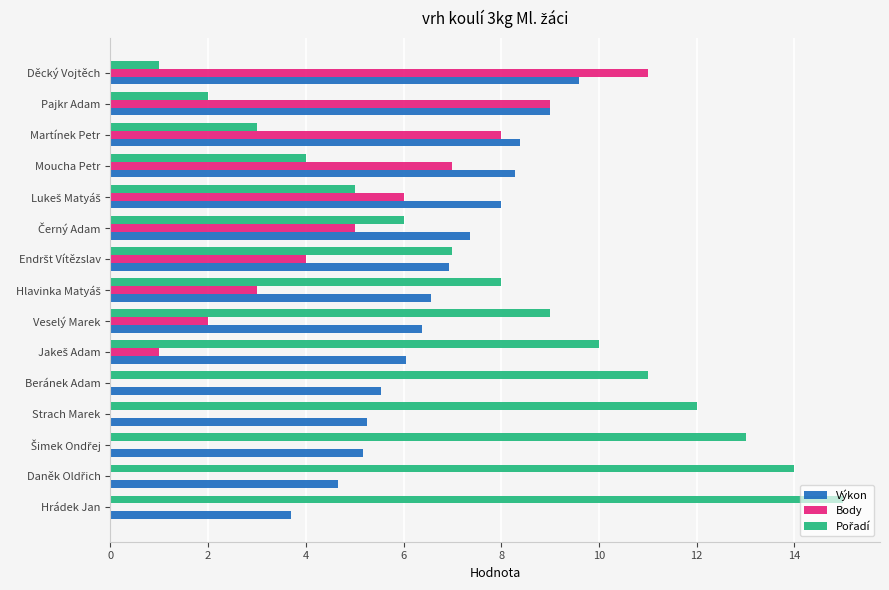

What is the total value across all series at Strach Marek?

17.3